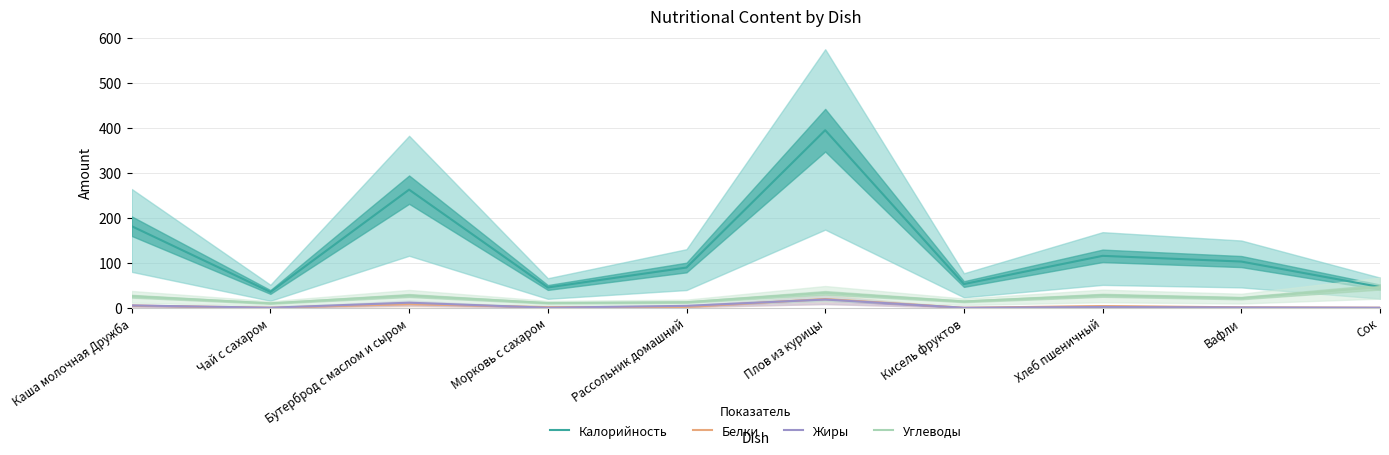

How many values in Жиры are above zero?

8